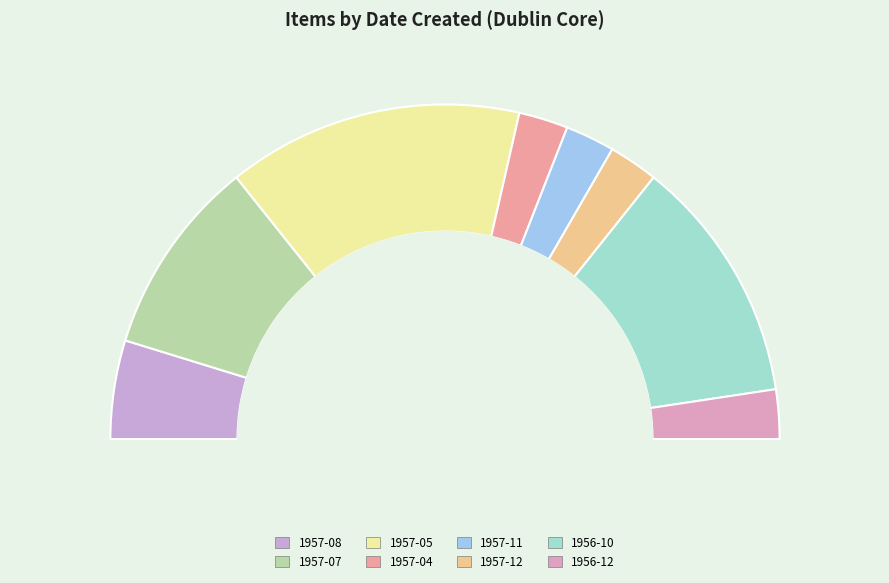

Does any single category account for the majority?

No